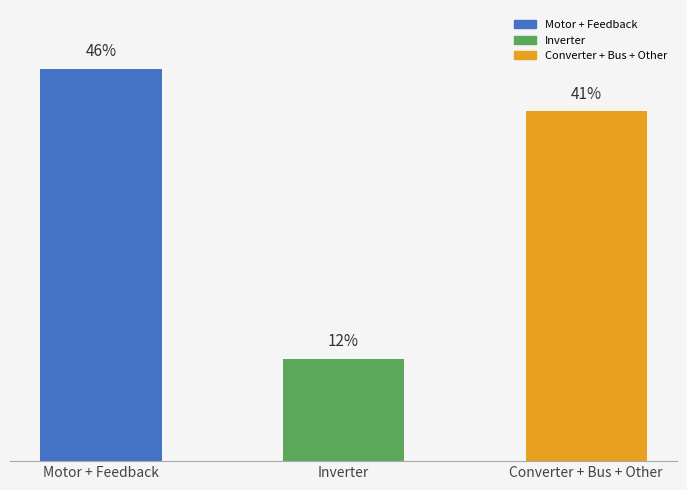

What is the label of the 1st bar from the right?

Converter + Bus + Other